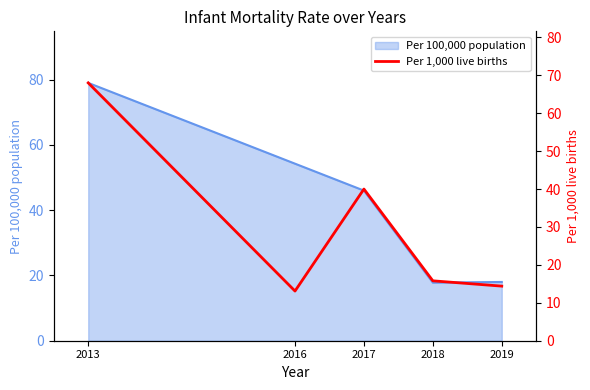

Count the number of values greater than 15.

3